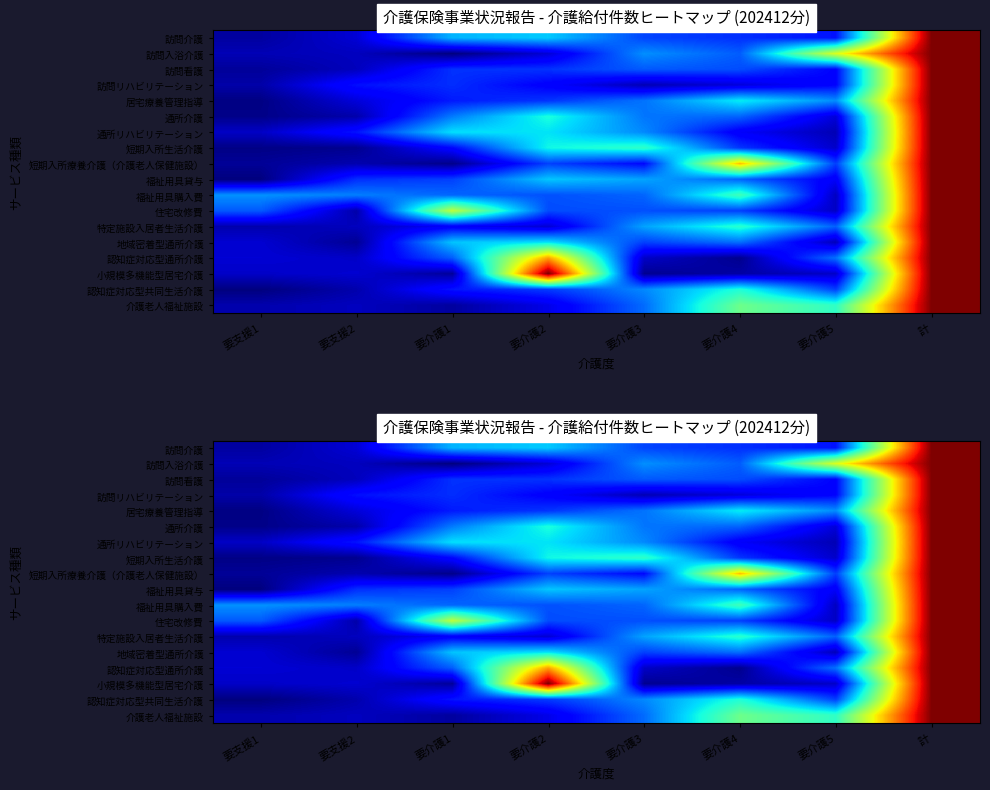

List the labels in order of 短期入所生活介護 value, largest first.

計, 要介護3, 要介護2, 要介護4, 要介護1, 要介護5, 要支援2, 要支援1